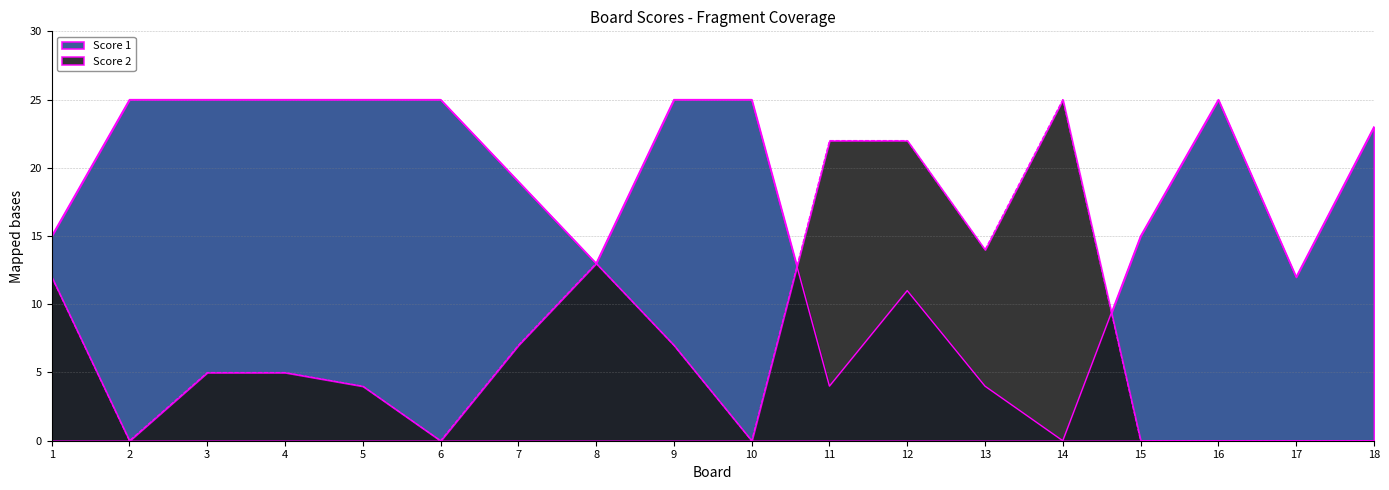

What is the sum of all Score 1 values?

316